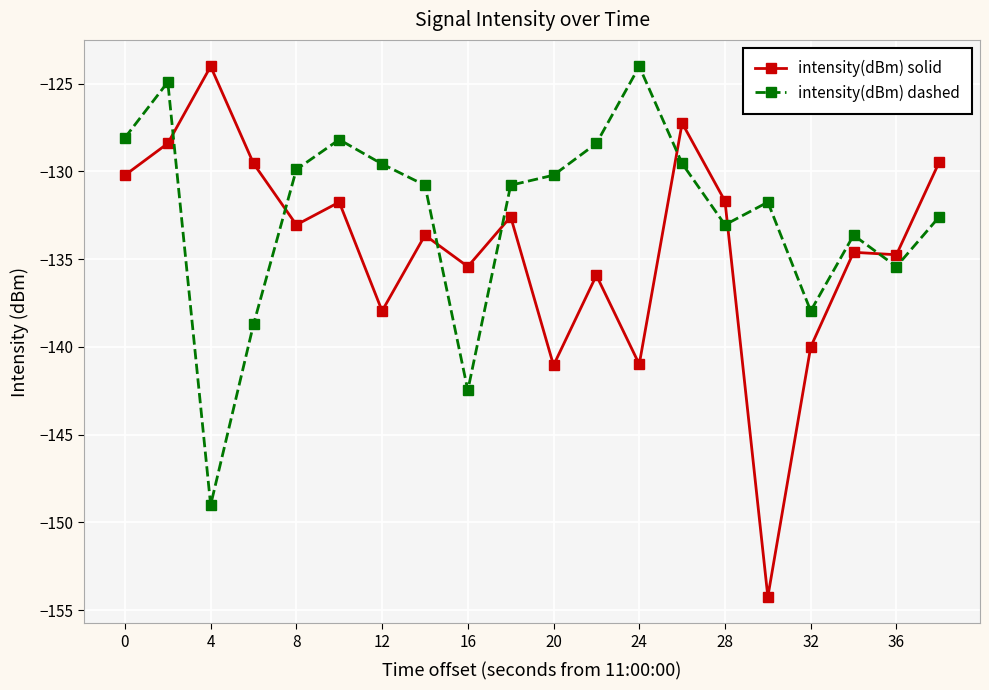

True or false: intensity(dBm) solid has more than 0 points higher than both neighbors.

True